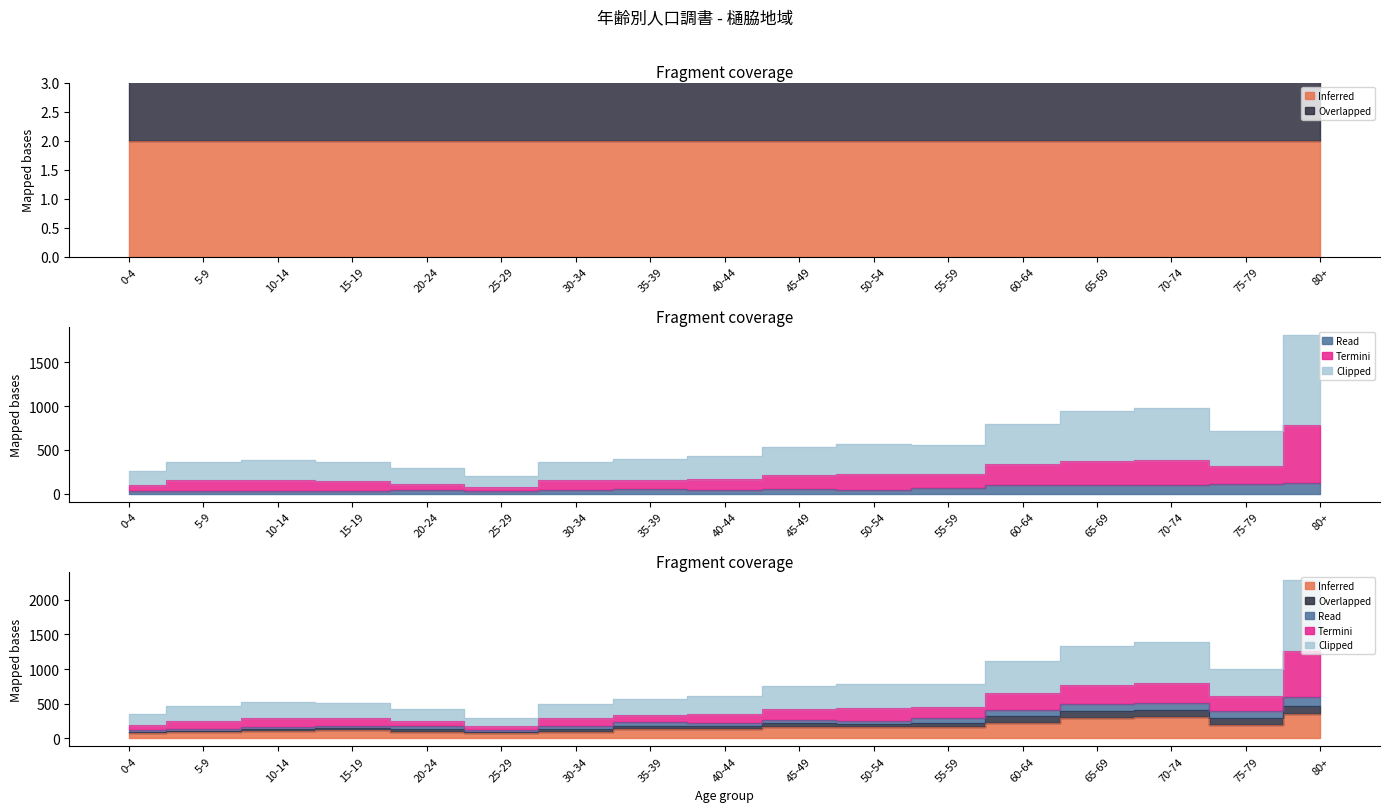

Where is Clipped nearest to the value 1007?

70-74